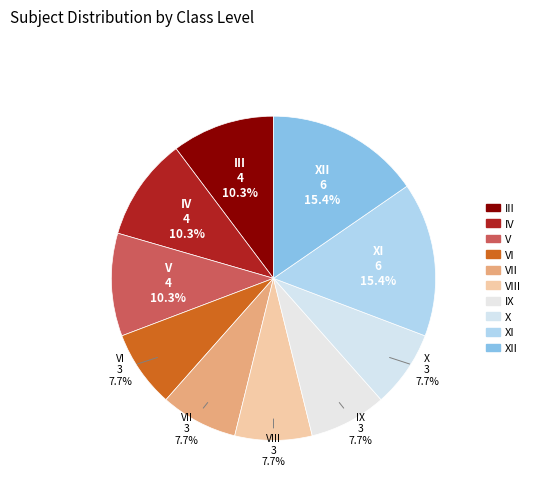

Is it true that XI is 28% of the pie?

False